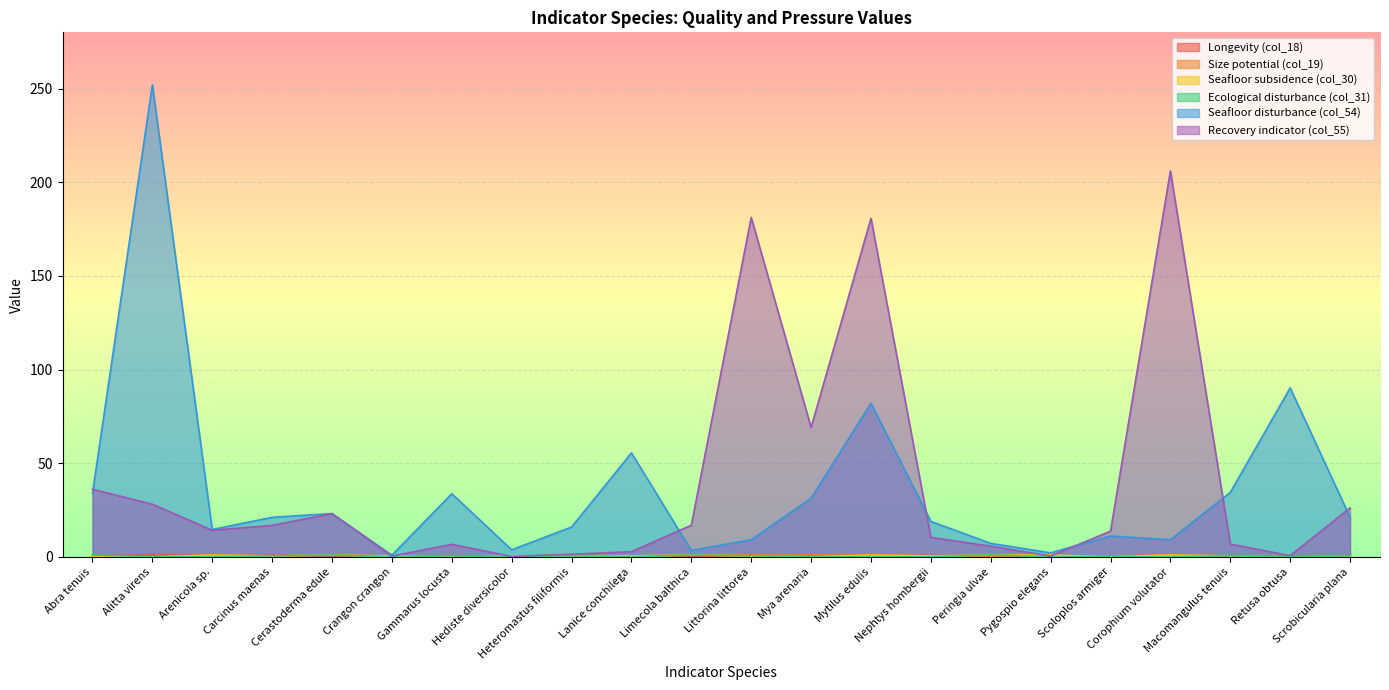

True or false: Size potential (col_19) has a value of 0.1 at Gammarus locusta.

True